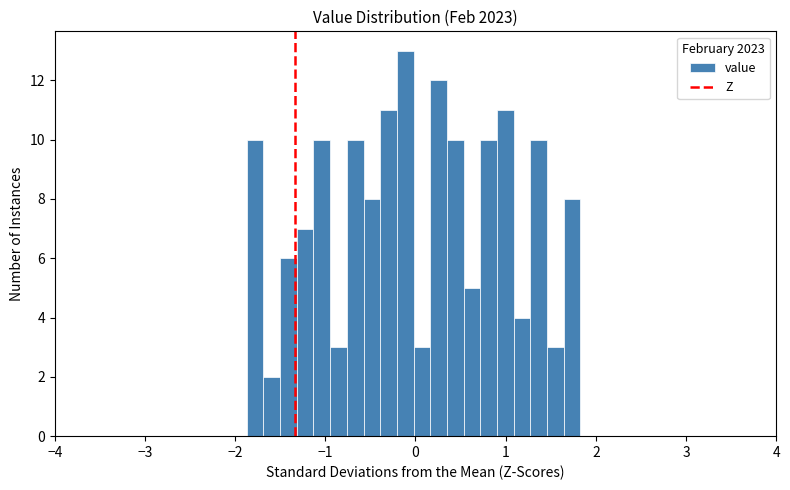

Around what value on the x-axis is the tallest bar? Give the approximate position of its centre, as read against the axis.

-0.1